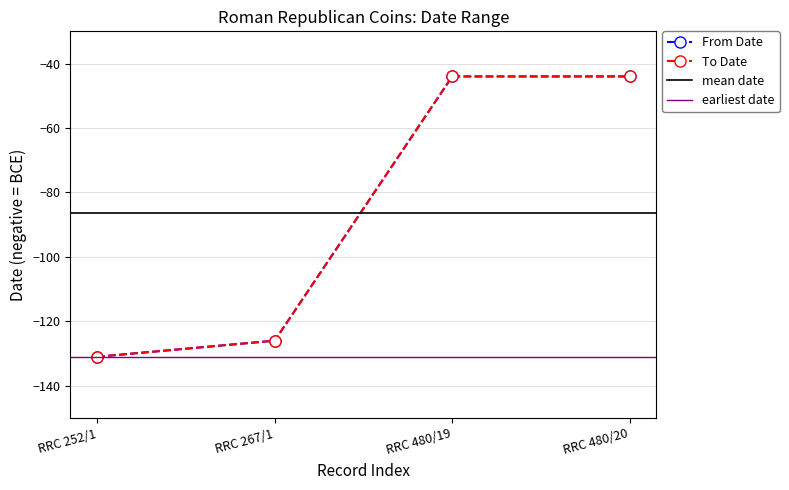

Is this an area chart (filled region under the line)?

No